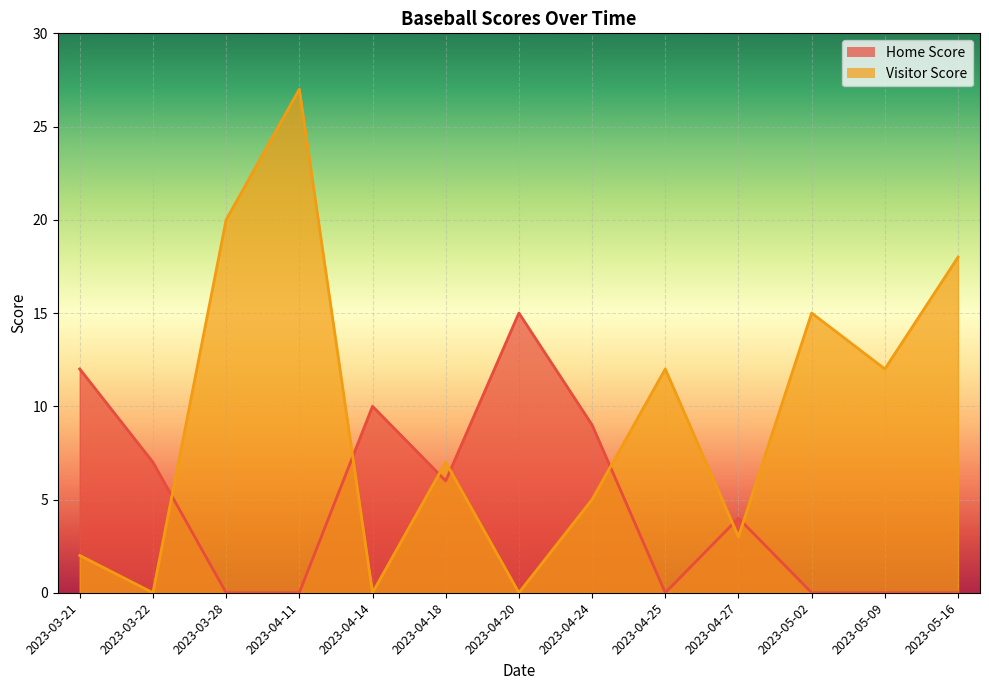

Which category has the lowest value in the Visitor Score series?

2023-03-22